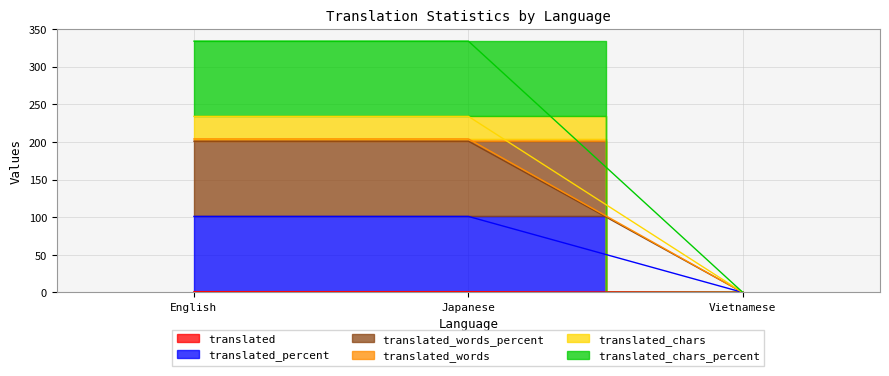

The value of translated_words at English is 0. True or false?

False